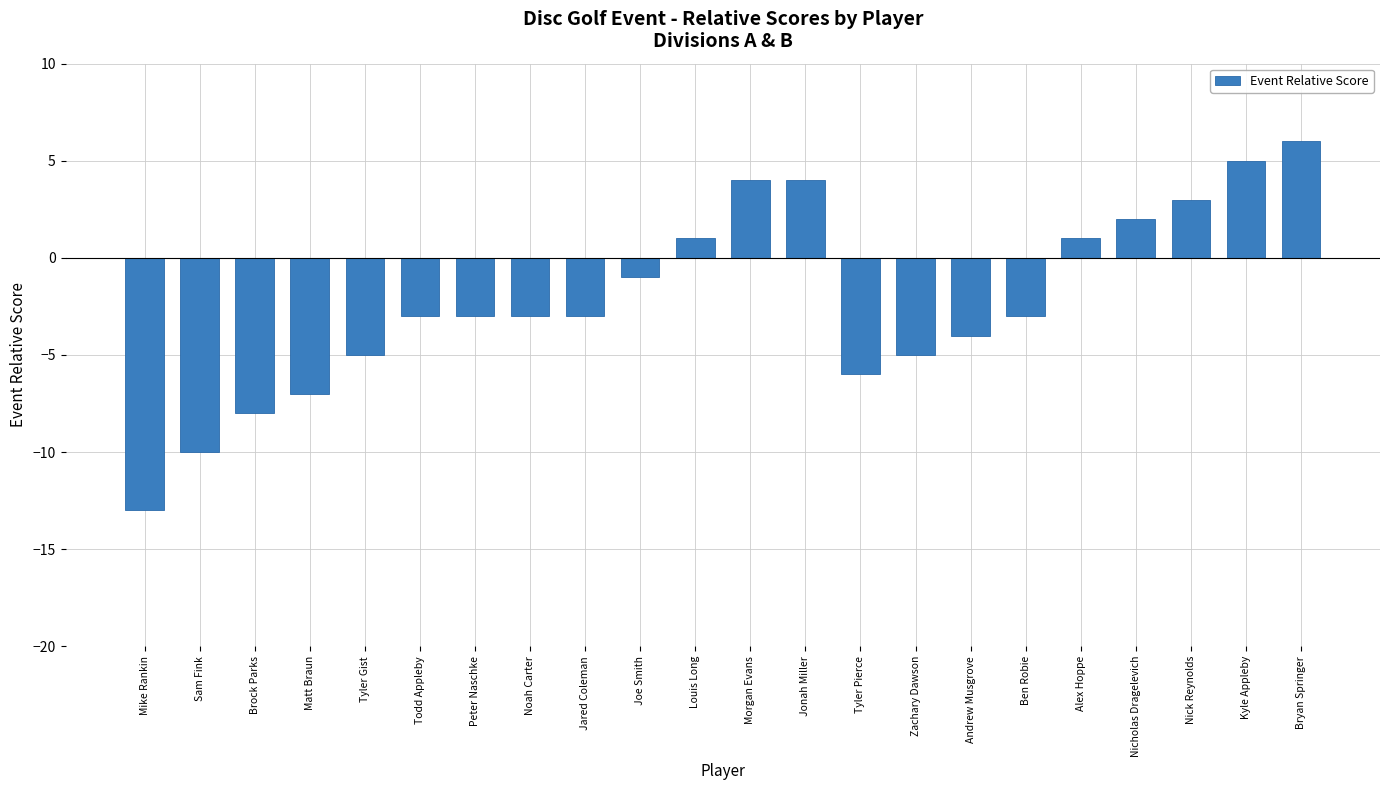

What position from the left is Ben Robie?

17